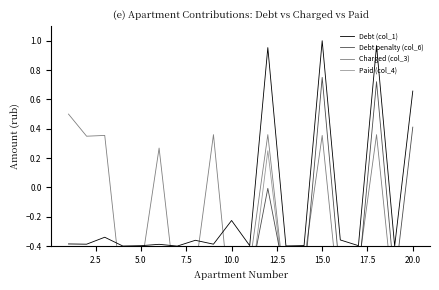

The value of Debt penalty (col_6) at 16 is -0.4. True or false?

False